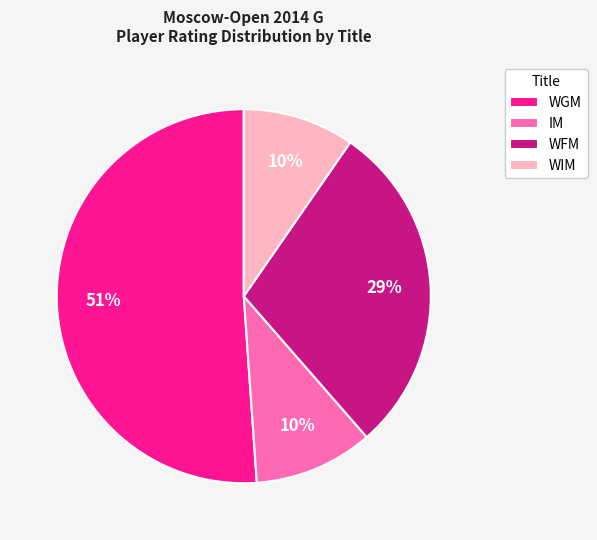

Is IM the majority of the pie?

No